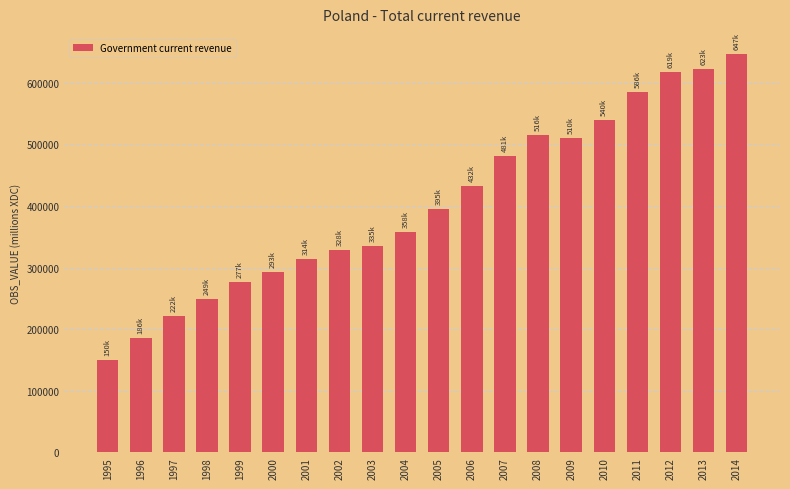

The value at 1995 is 150438. True or false?

True